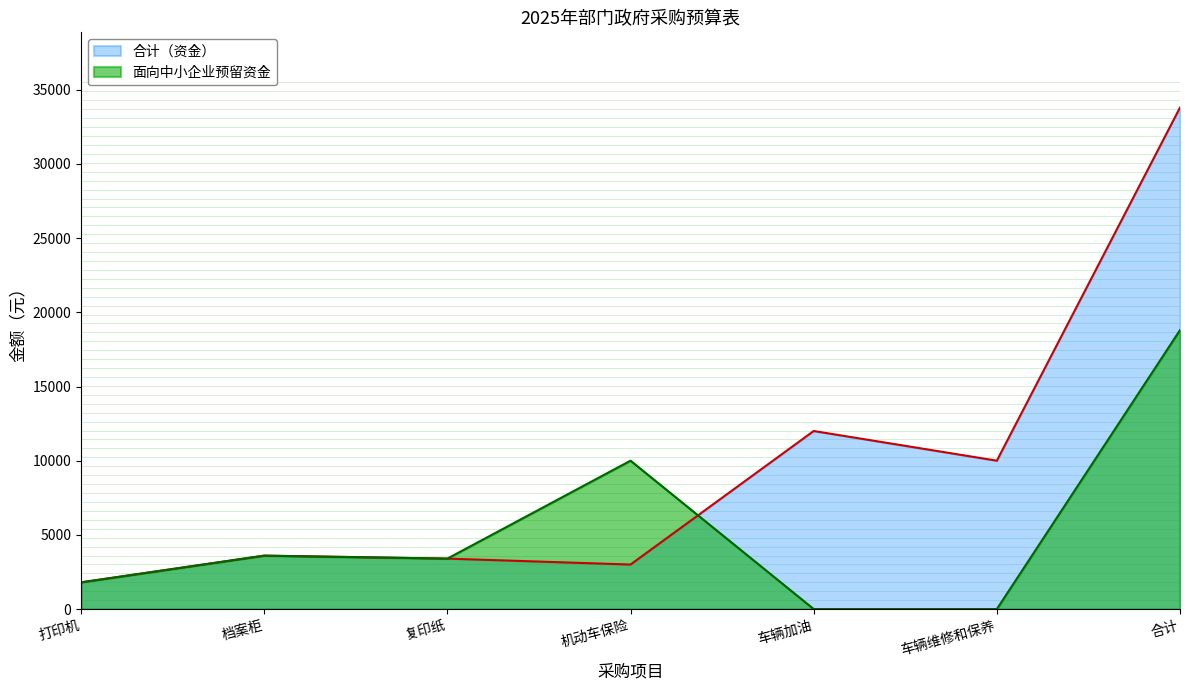

Between 复印纸 and 车辆加油, which series saw the biggest shift?

合计（资金）